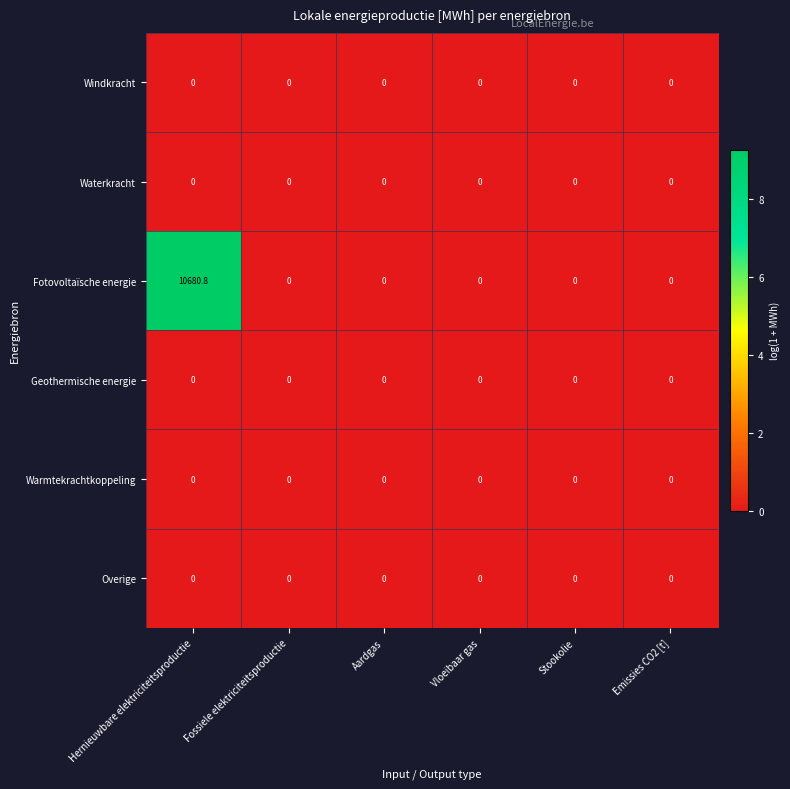

Is it true that Warmtekrachtkoppeling equals 0.0 at Stookolie?

True